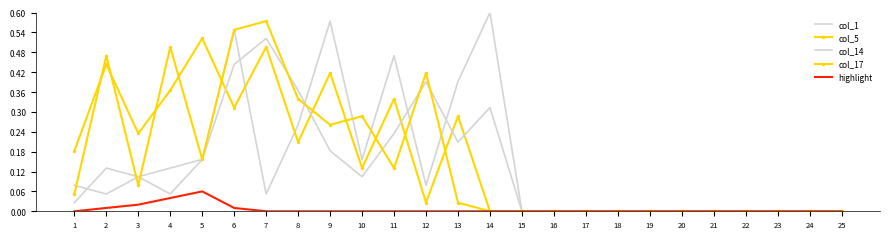

How many values in highlight are above zero?

5